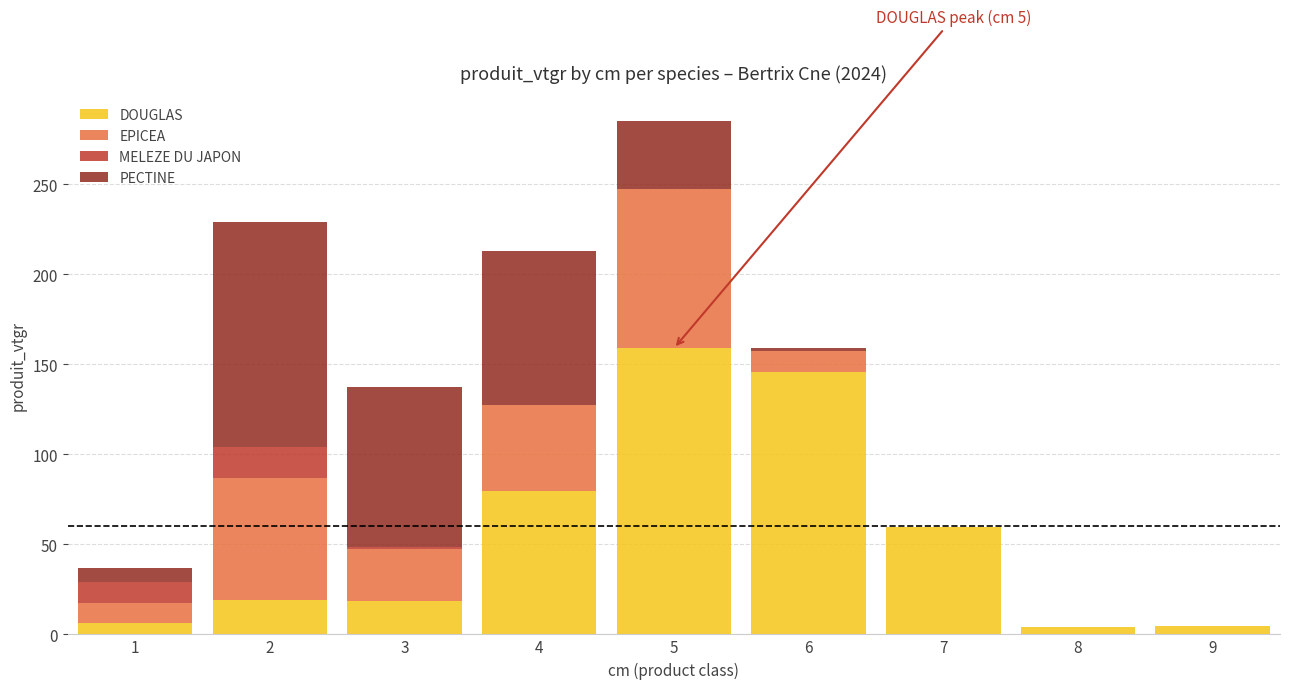

At which category is the sum across all series the highest?

5